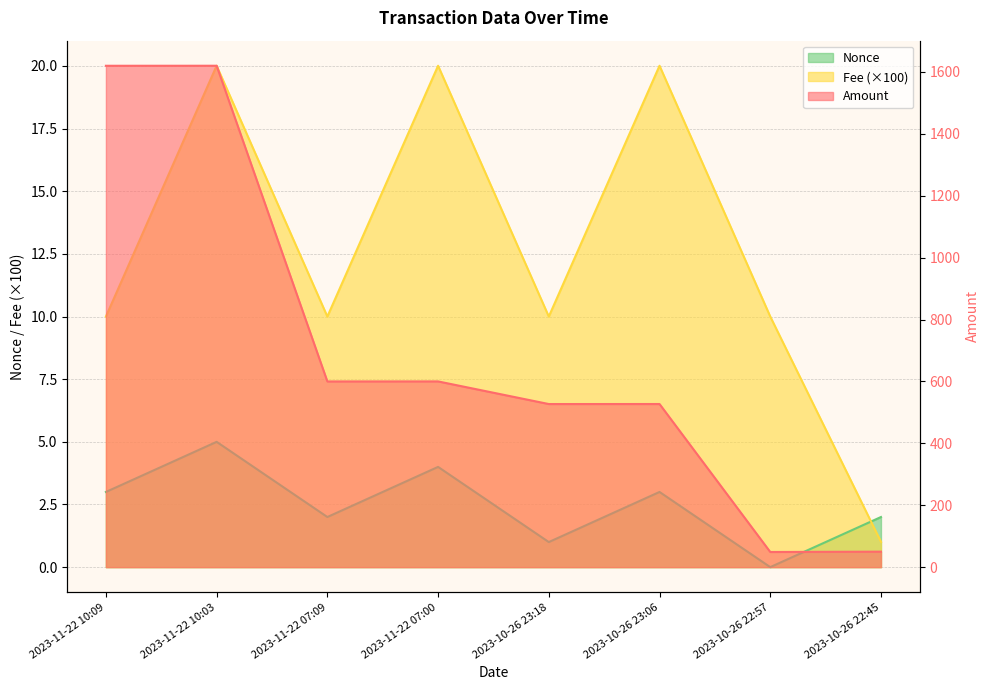

At which category is the sum across all series the highest?

2023-11-22 10:03